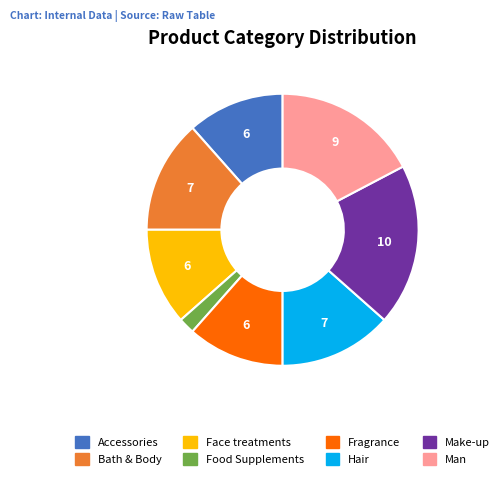

Count the number of slices in the pie.

8